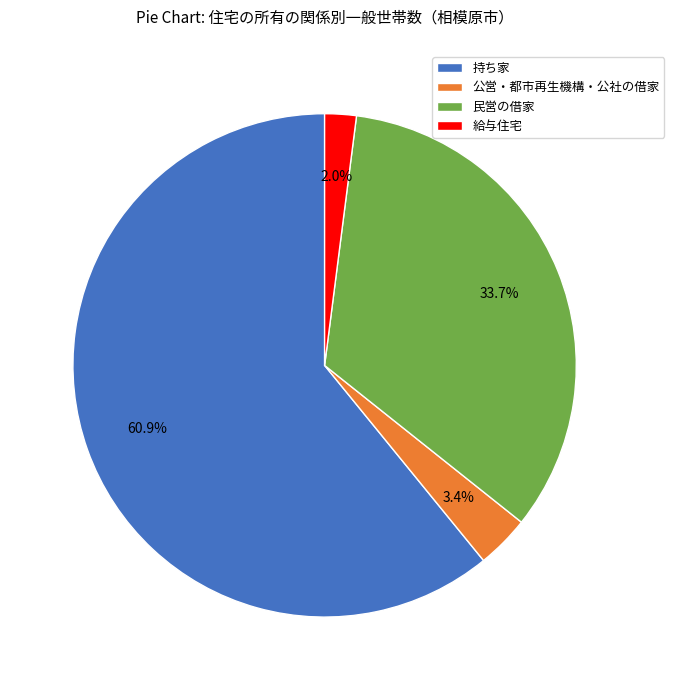

What is the majority slice?

持ち家